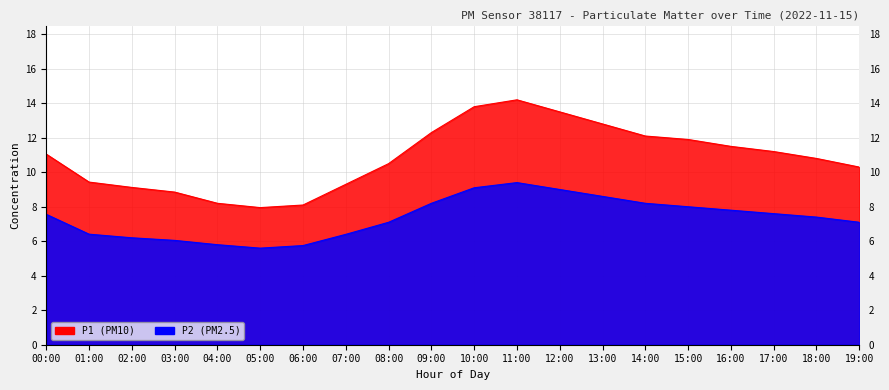

Is the value of P1 at 00:00 greater than the value of P2 at 11:00?

Yes